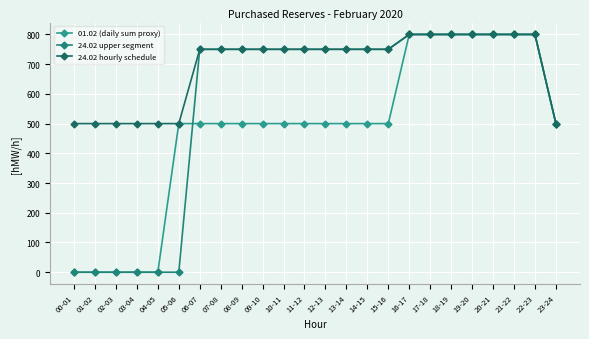

List the series in order of their peak value, lowest first.

01.02 (daily sum proxy), 24.02 upper segment, 24.02 hourly schedule